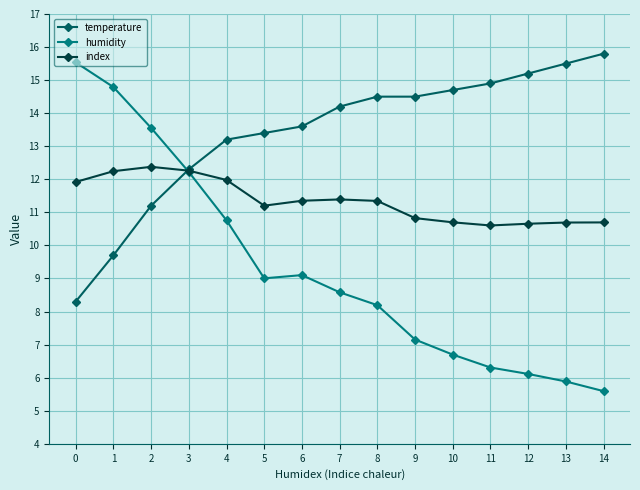

The value of humidity at 12 is 6.1. True or false?

True